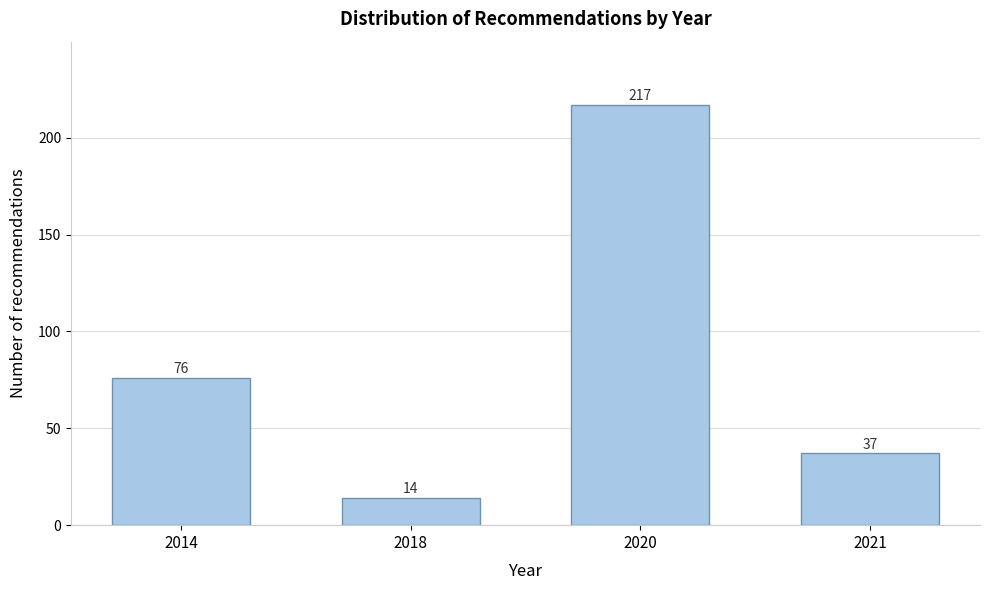

Reading left to right, extract all data points from this chart.

2014=76	2018=14	2020=217	2021=37